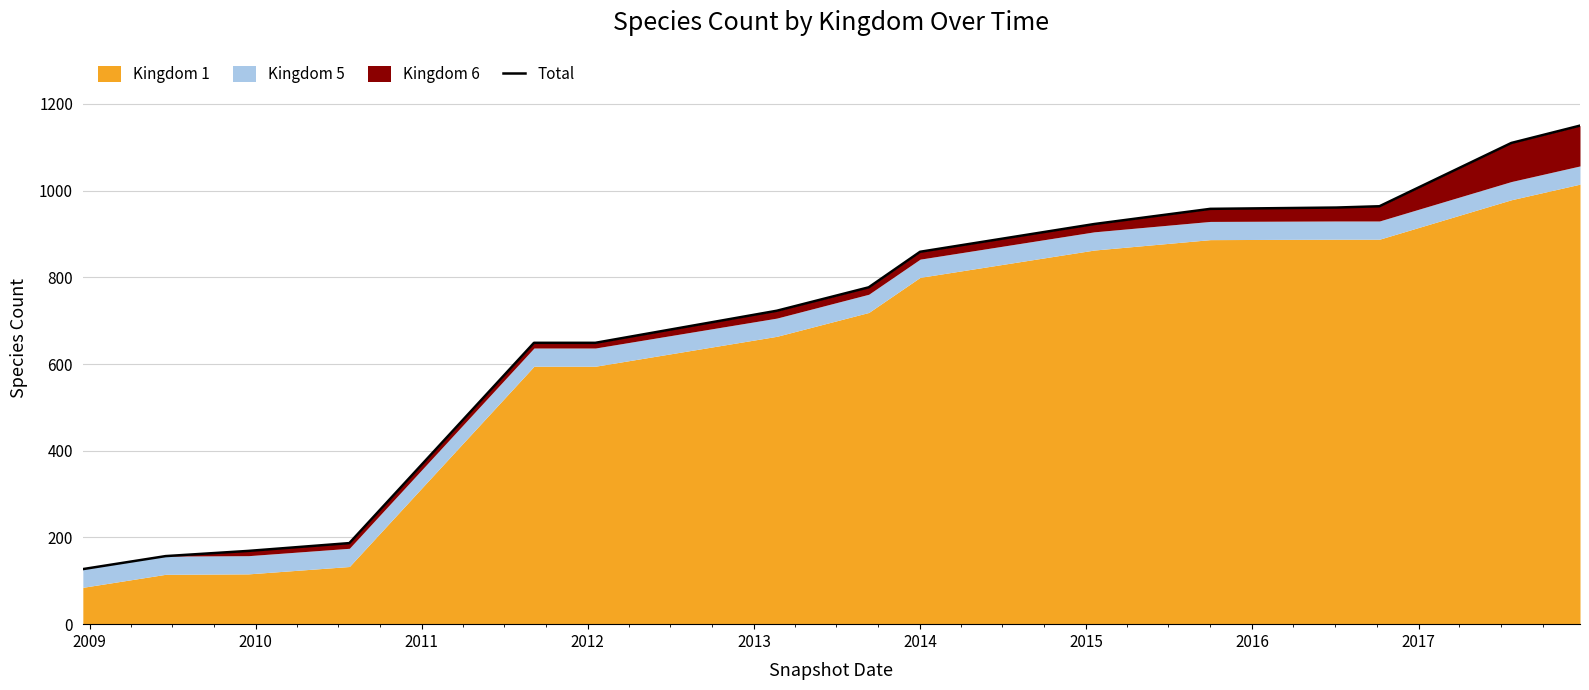

What is the sum of all values?

10363